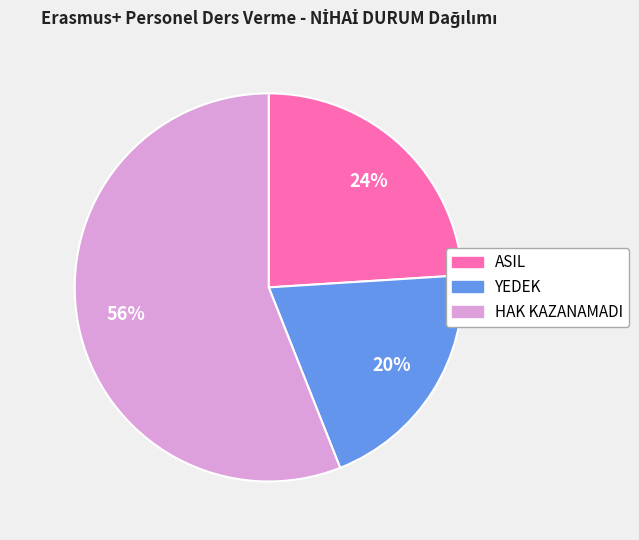

Which category has the biggest portion of the pie?

HAK KAZANAMADI